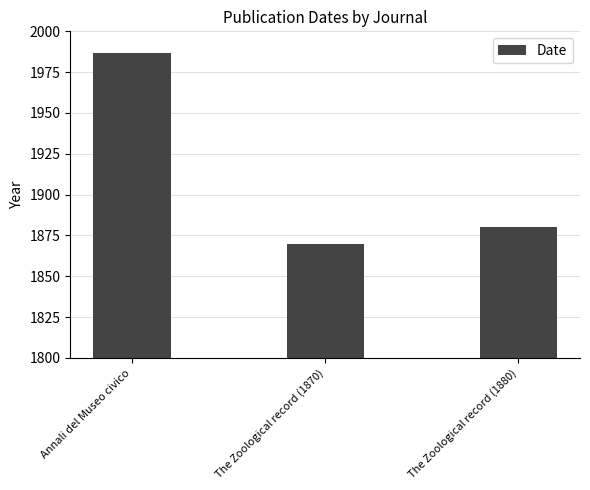

Rank the categories by value from highest to lowest.

Annali del Museo civico, The Zoological record (1880), The Zoological record (1870)